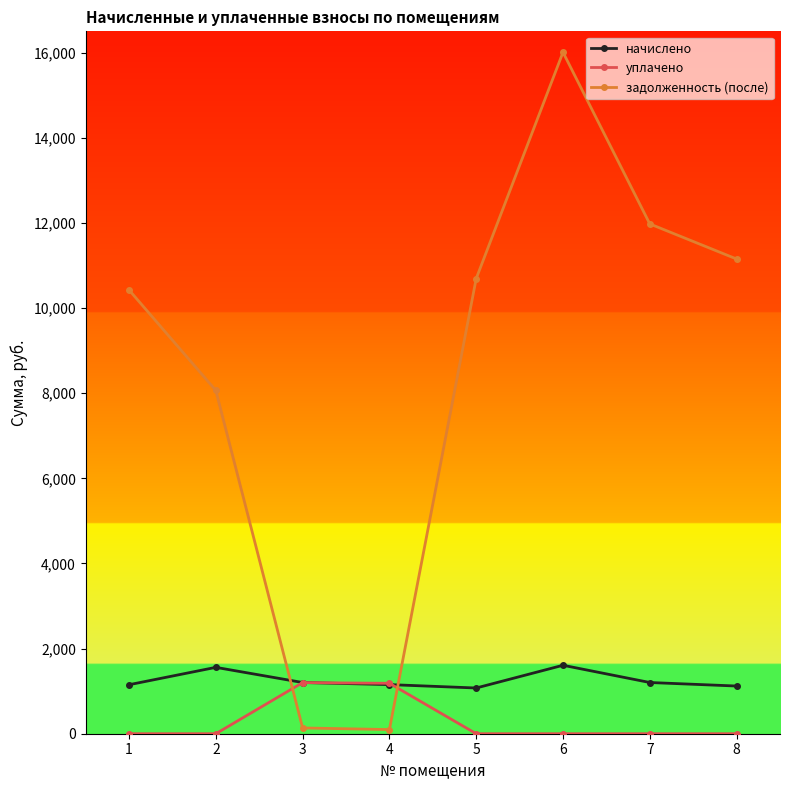

The value of уплачено at 1 is 0.0. True or false?

True